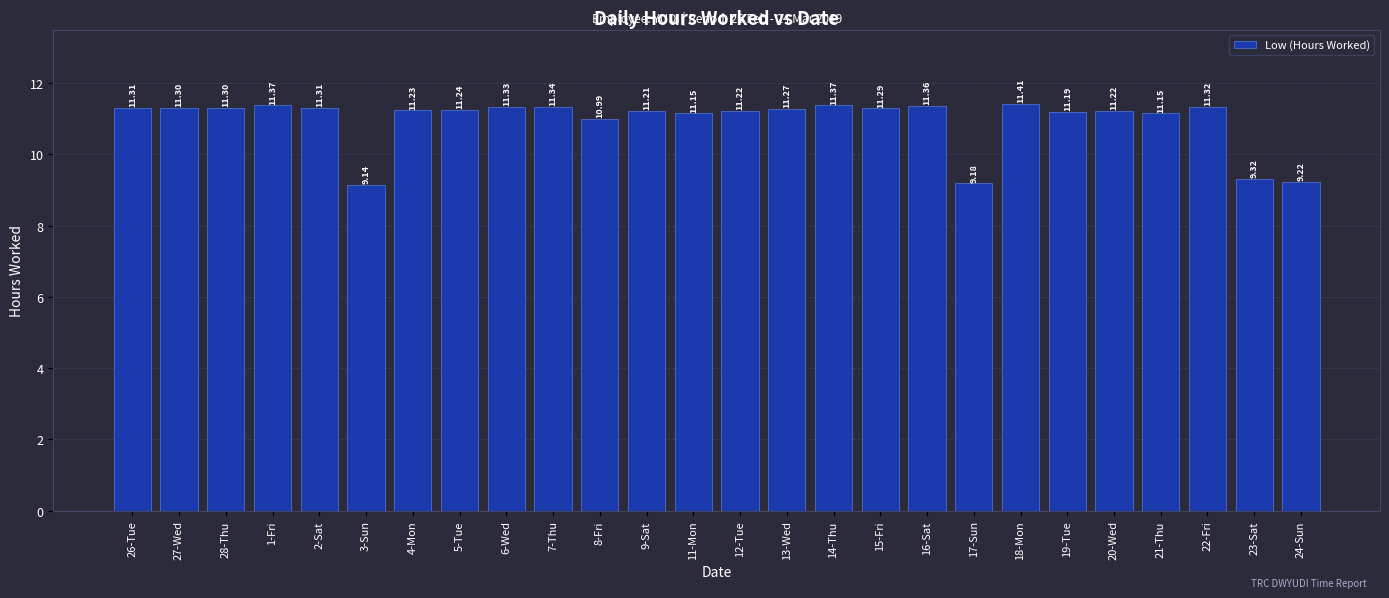

Which has a higher value, 7-Thu or 28-Thu?

7-Thu